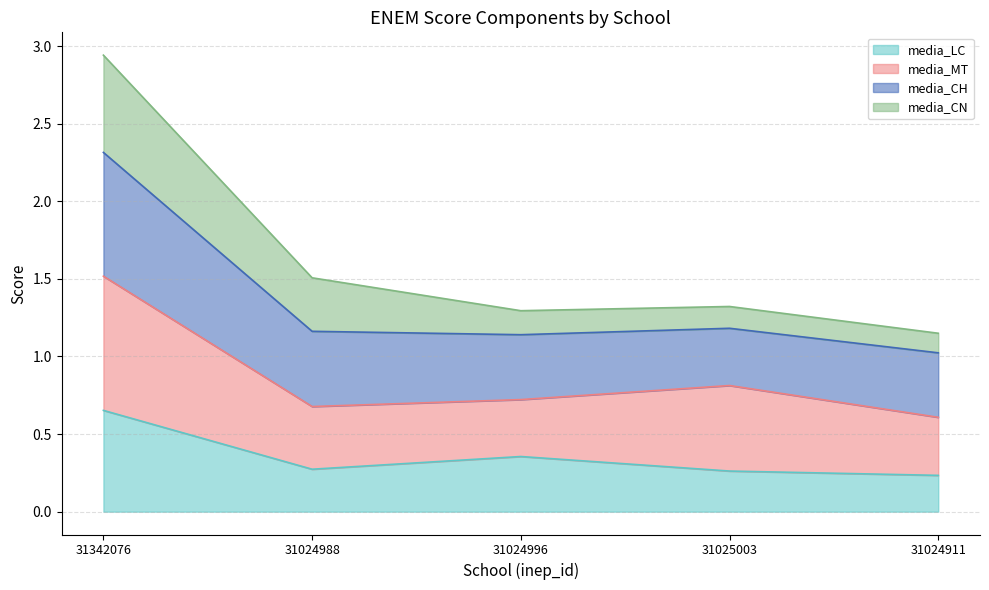

At which category is the sum across all series the highest?

31342076